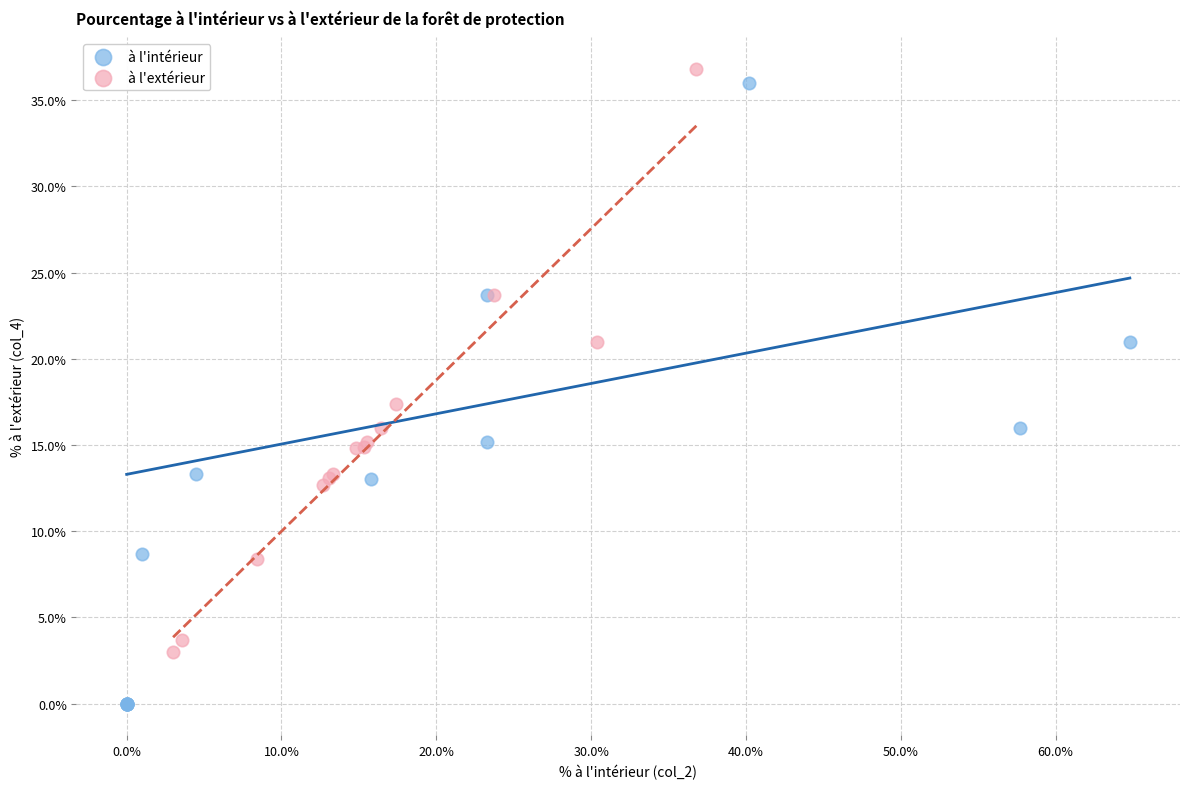

Which series has the largest Y range (max minus min)?

à l'intérieur